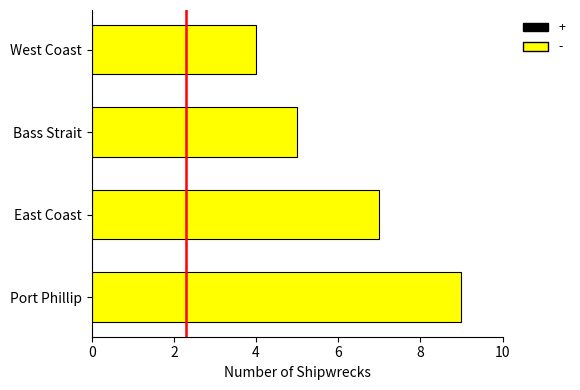

List the labels in order of value, smallest first.

West Coast, Bass Strait, East Coast, Port Phillip